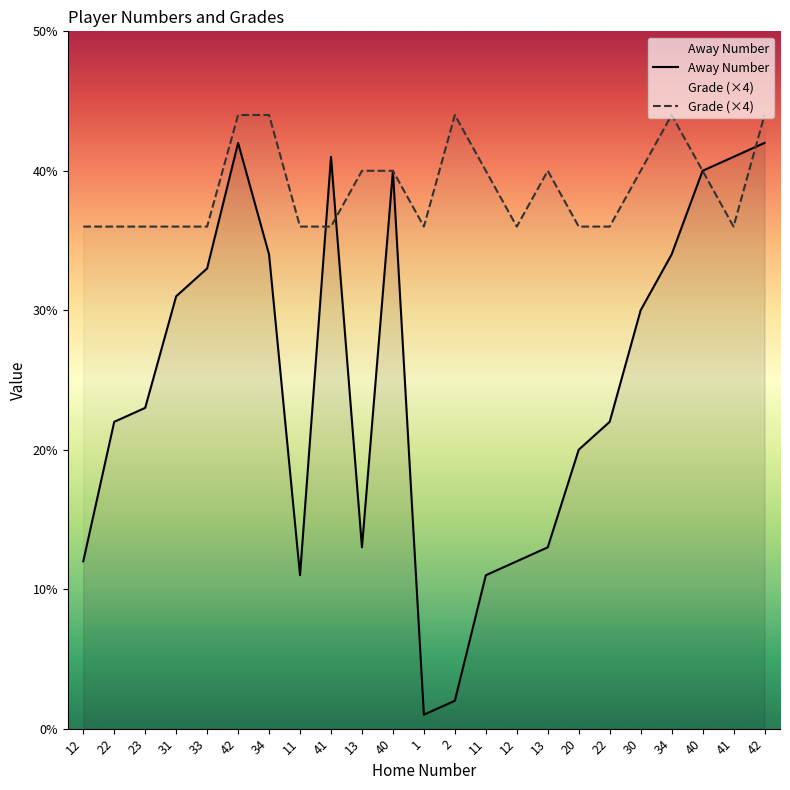

At 40, list the series in order from smallest to largest.

Away Number, Grade (×4)